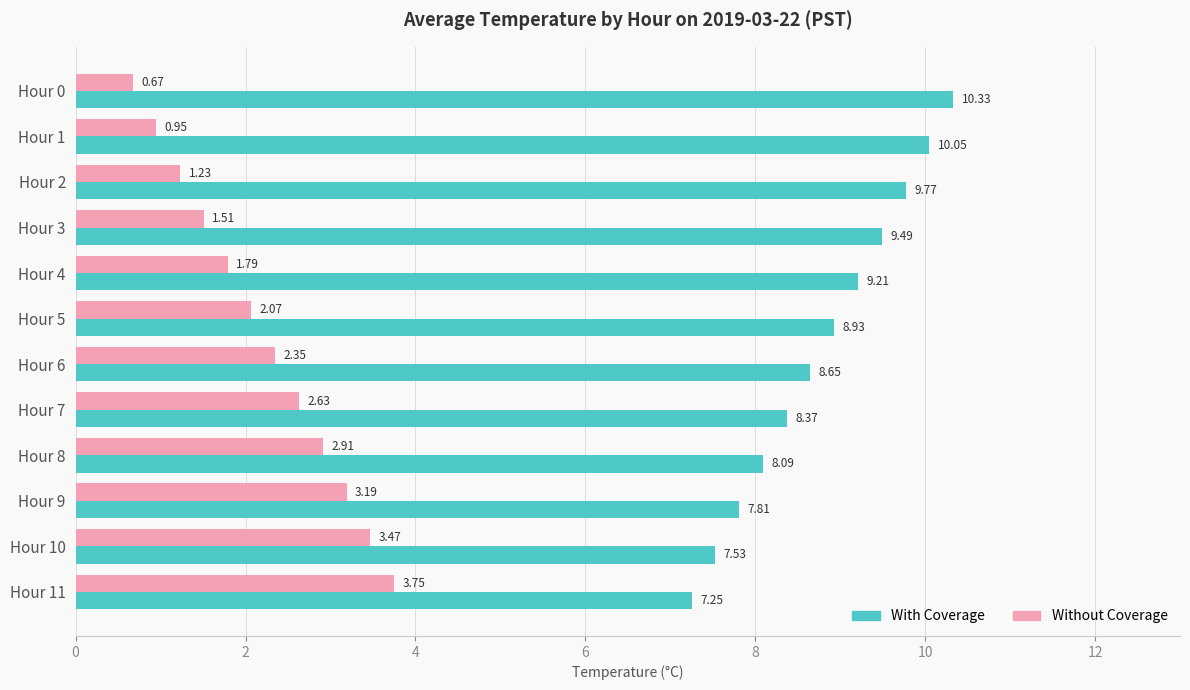

At how many categories does at least one series exceed 3?

12